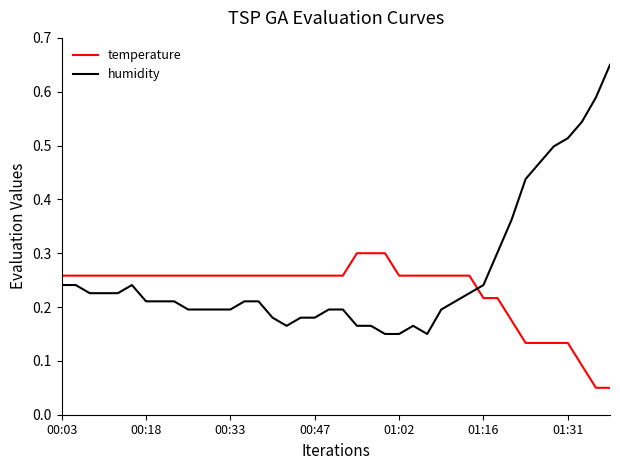

True or false: temperature and humidity intersect in this chart.

True